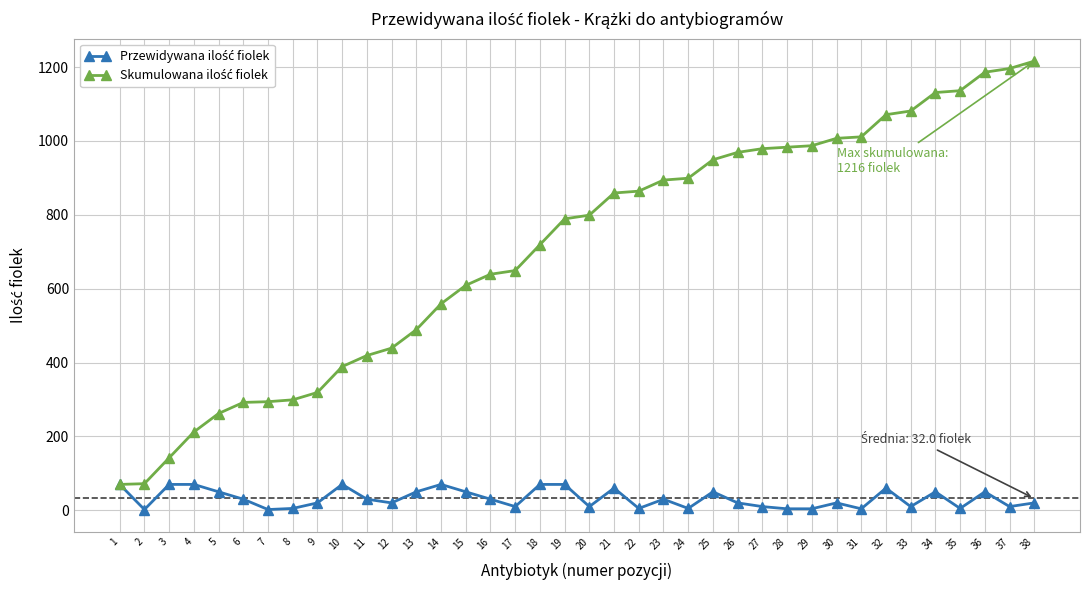

How many lines are shown in the chart?

2